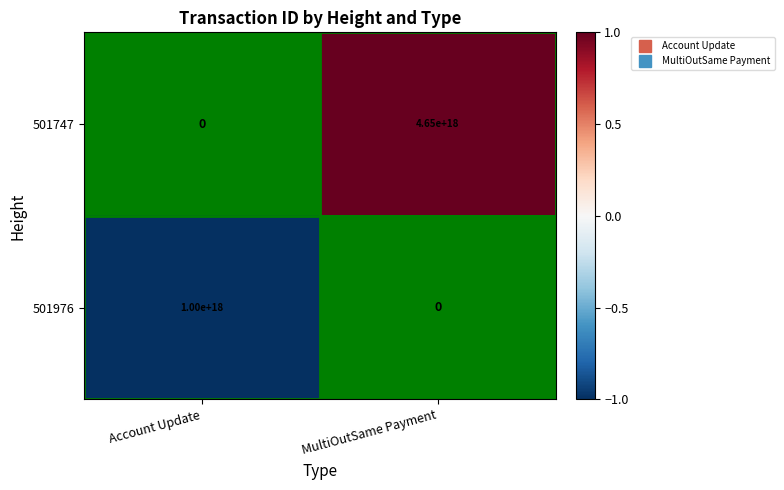

Is the value of 501976 at Account Update greater than the value of 501747 at MultiOutSame Payment?

No